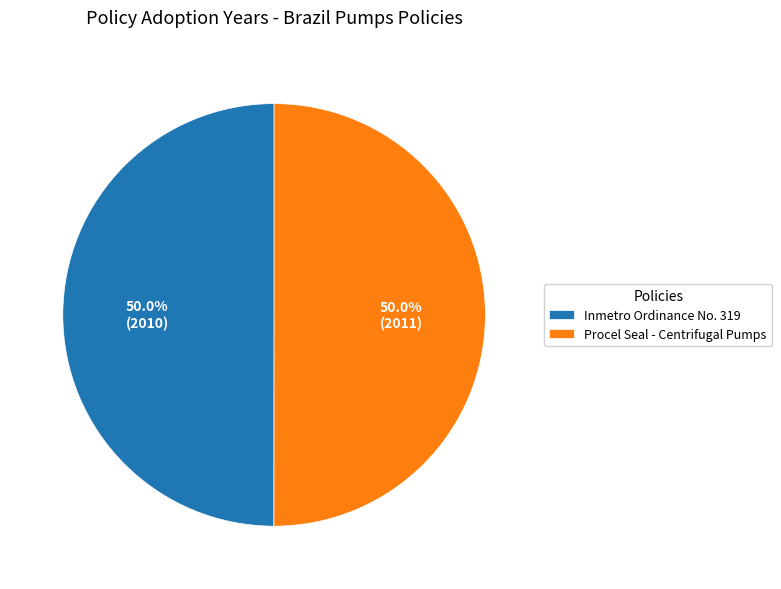

Count the number of slices in the pie.

2